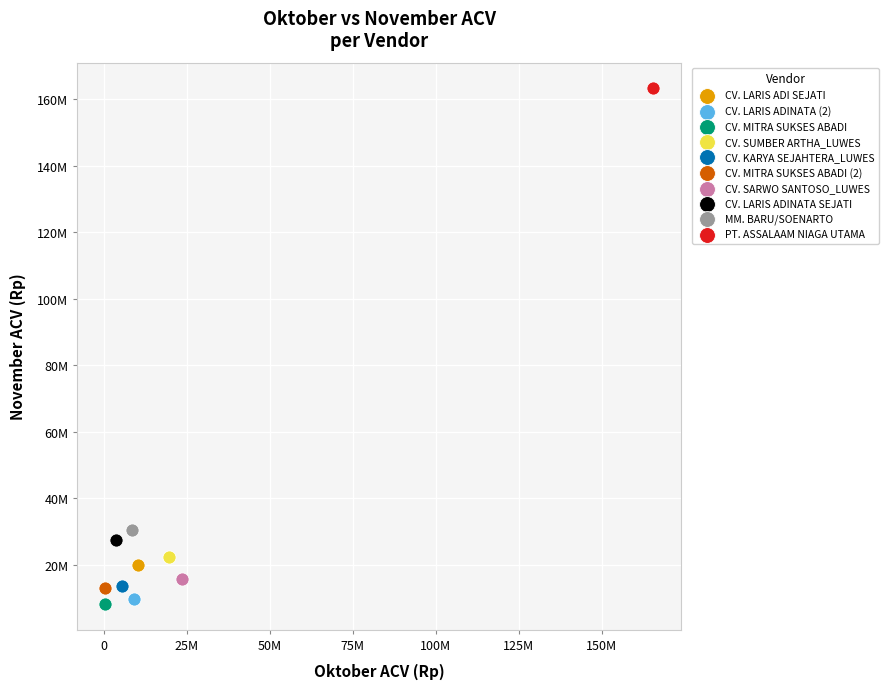

What are all the series names shown in the legend?

CV. LARIS ADI SEJATI, CV. LARIS ADINATA (2), CV. MITRA SUKSES ABADI, CV. SUMBER ARTHA_LUWES, CV. KARYA SEJAHTERA_LUWES, CV. MITRA SUKSES ABADI (2), CV. SARWO SANTOSO_LUWES, CV. LARIS ADINATA SEJATI, MM. BARU/SOENARTO, PT. ASSALAAM NIAGA UTAMA